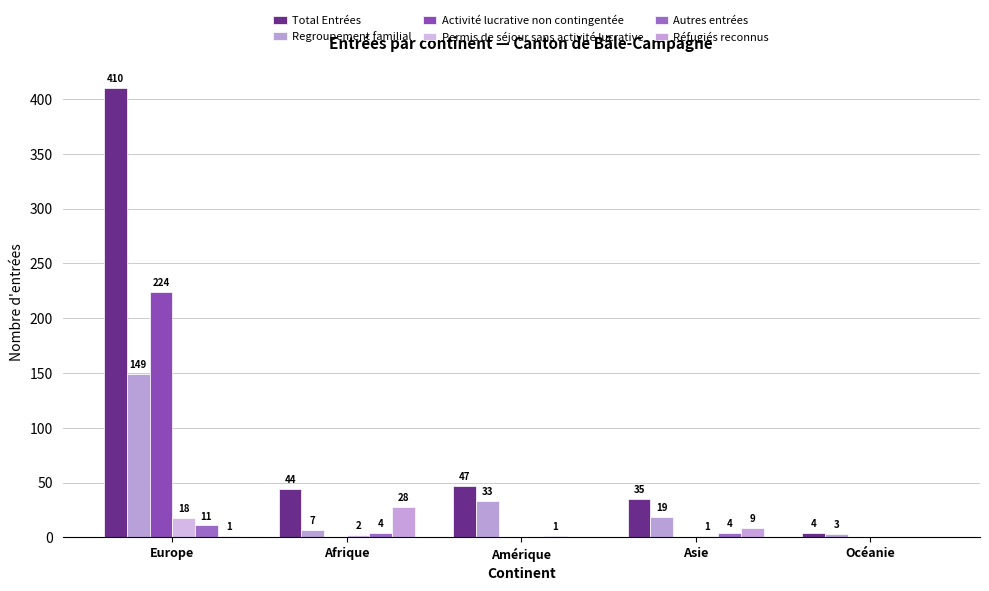

What are all the series names shown in the legend?

Total Entrées, Regroupement familial, Activité lucrative non contingentée, Permis de séjour sans activité lucrative, Autres entrées, Réfugiés reconnus